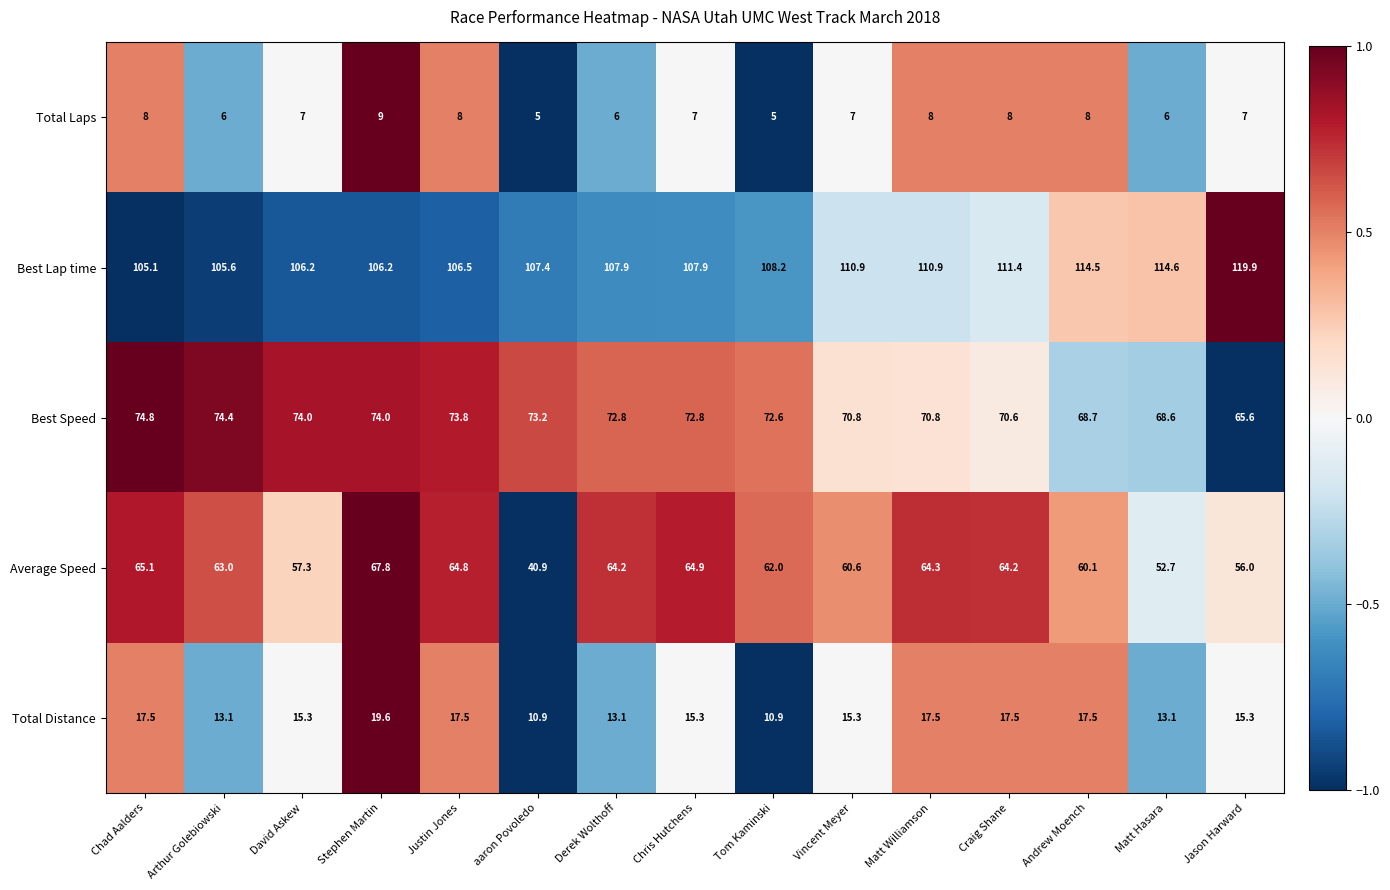

Count the number of data series in this chart.

5